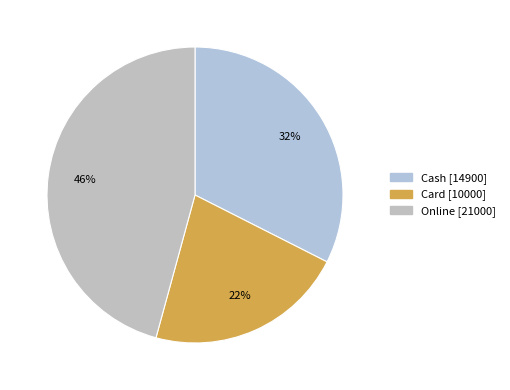

Is it true that Cash is 24% of the pie?

False